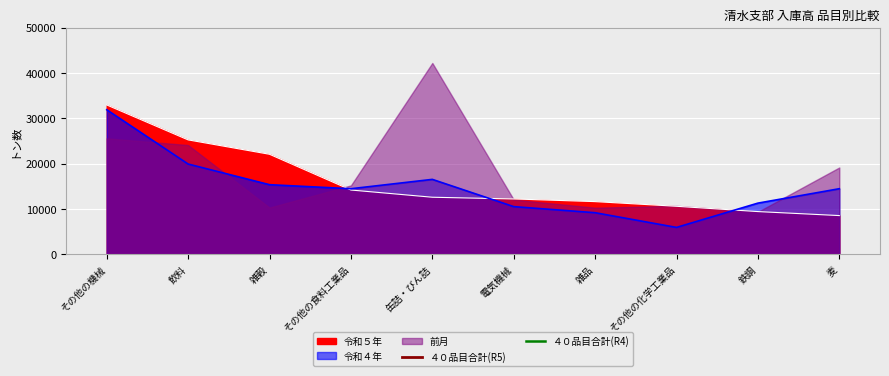

List the labels in order of ４０品目合計(R5) value, smallest first.

その他の機械, 飲料, 雑穀, その他の食料工業品, 缶詰・びん詰, 電気機械, 雑品, その他の化学工業品, 鉄鋼, 麦